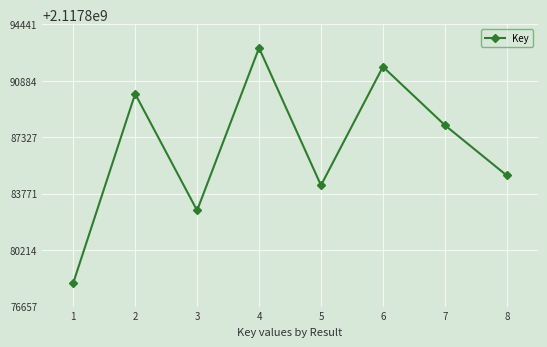

Between 6 and 3, which is larger?

6